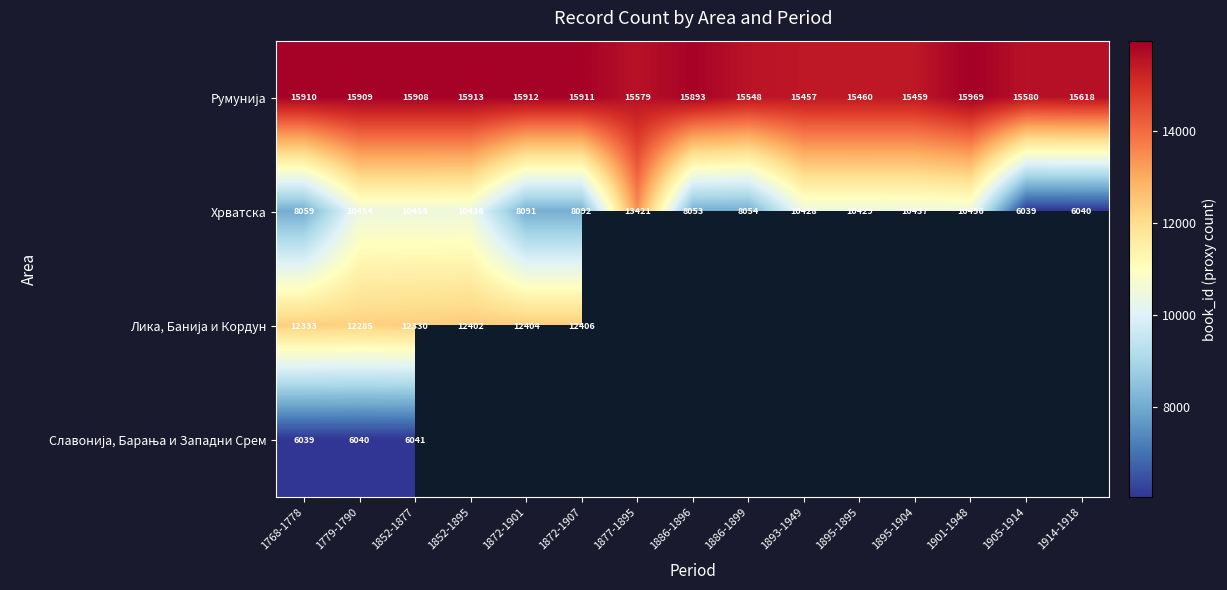

At which label is Хрватска closest to 9730?

1893-1949